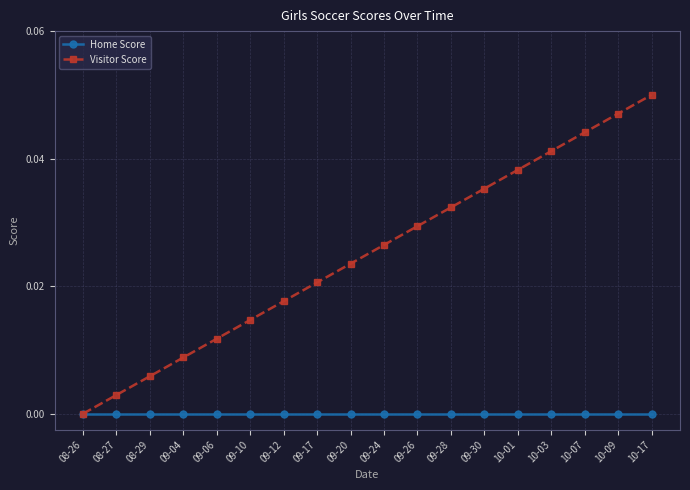

What is the difference between the maximum and minimum values in the Visitor Score series?

0.1